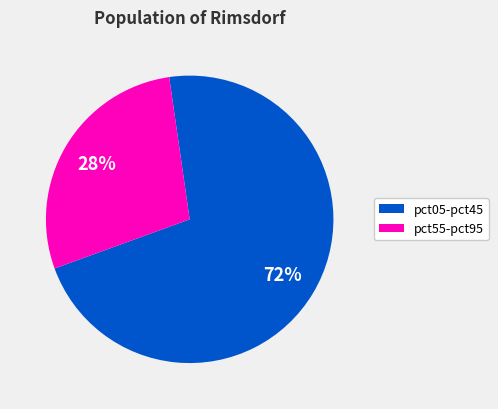

Is there a majority slice in this chart?

Yes